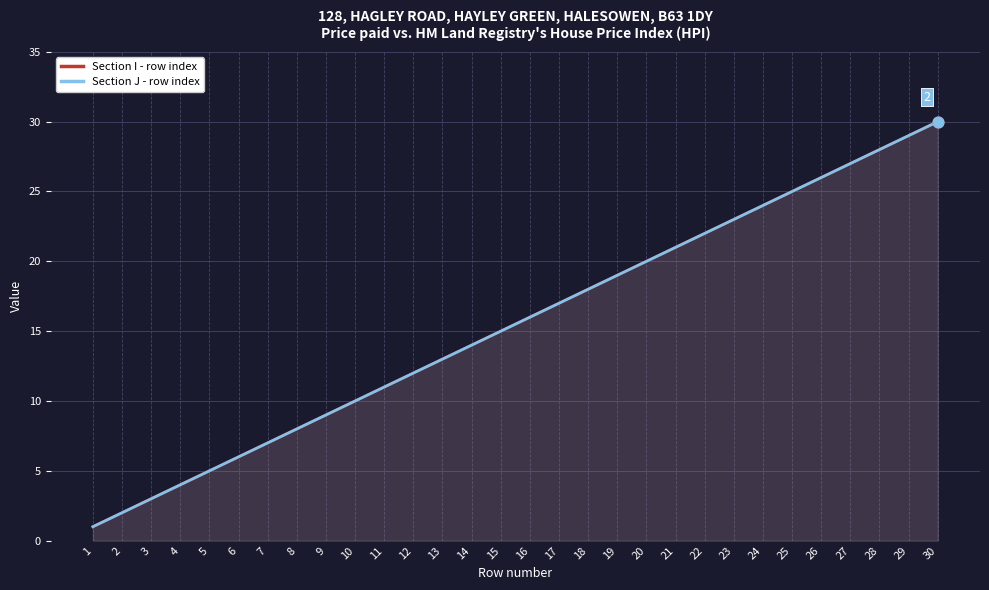

Which series has the largest total across all categories?

Section I - row index